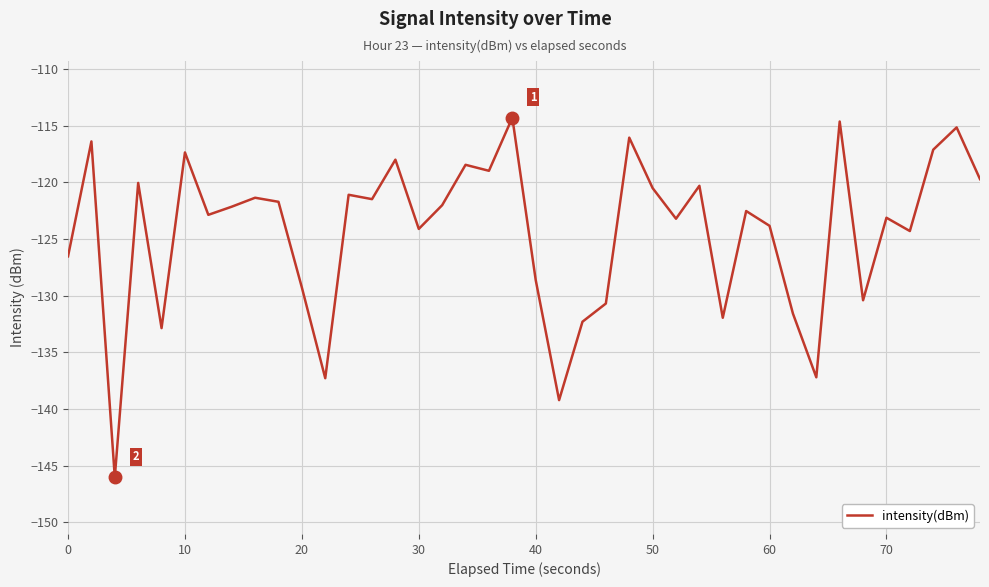

What is the minimum value shown in the chart?

-146.0